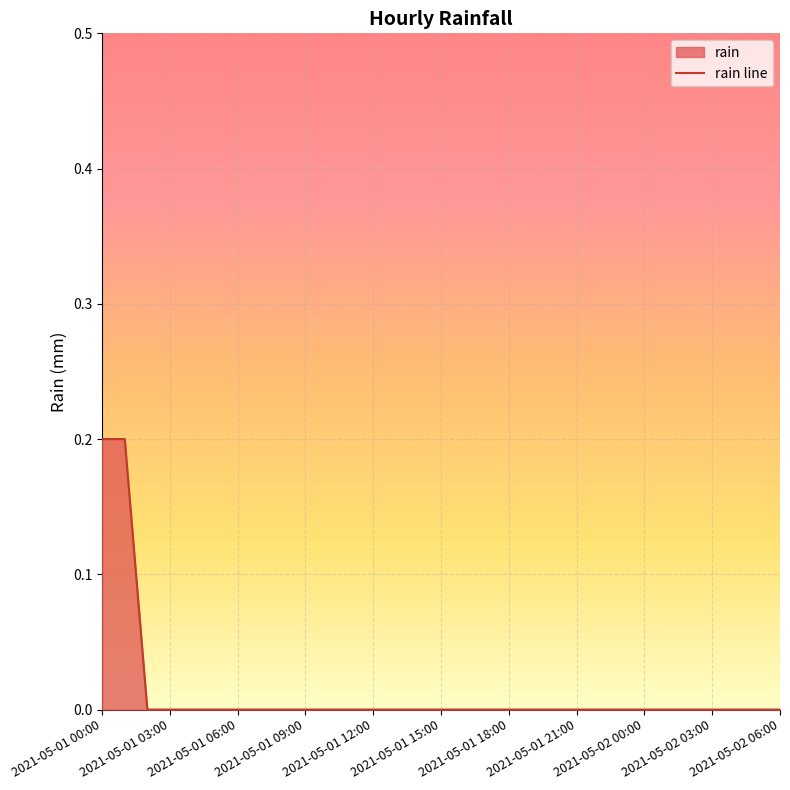

True or false: the data shows 0.0 at 2021-05-01 12:00.

True